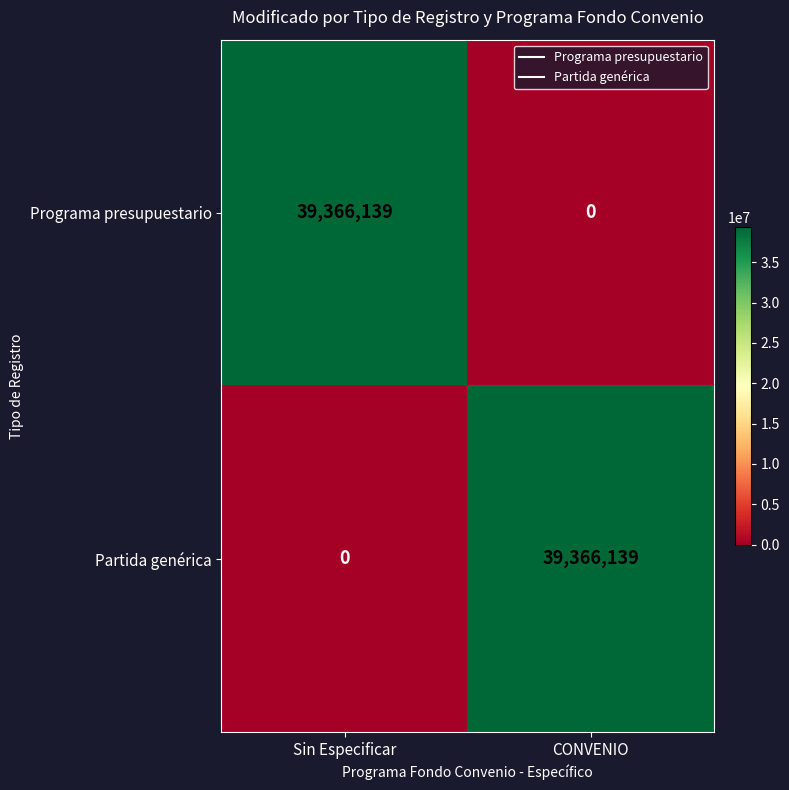

What is the maximum value shown in the chart?

39366139